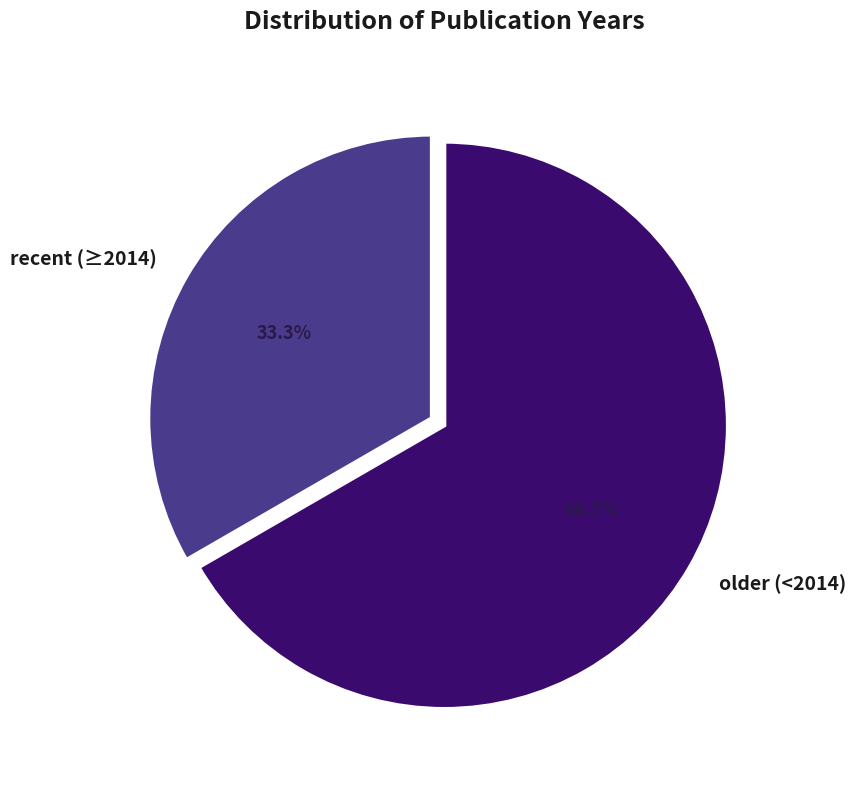

Which slice is the smallest?

recent (≥2014)